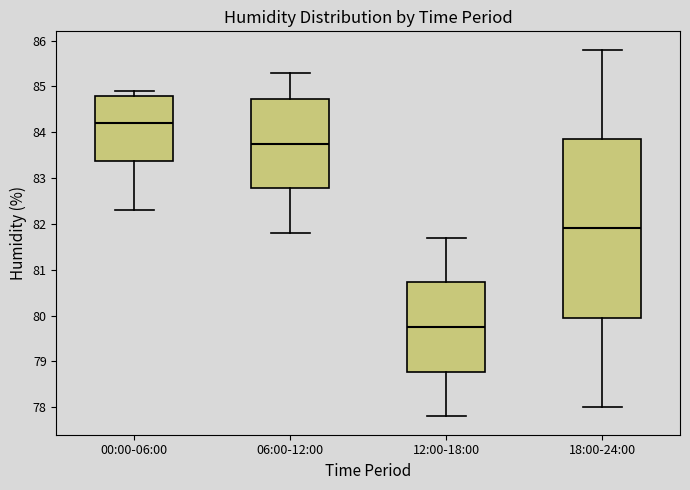

Reading left to right, read every box against the y-axis: the position of its median line, the range the box covers, and the ends of its whiskers. The values are not printed on the chart, so give them approximately, as read against the axis.

00:00-06:00: median 84.2, box 83.4 to 84.8, whiskers 82.3 to 84.9
06:00-12:00: median 83.8, box 82.8 to 84.7, whiskers 81.8 to 85.3
12:00-18:00: median 79.8, box 78.8 to 80.7, whiskers 77.8 to 81.7
18:00-24:00: median 81.9, box 80.0 to 83.9, whiskers 78.0 to 85.8